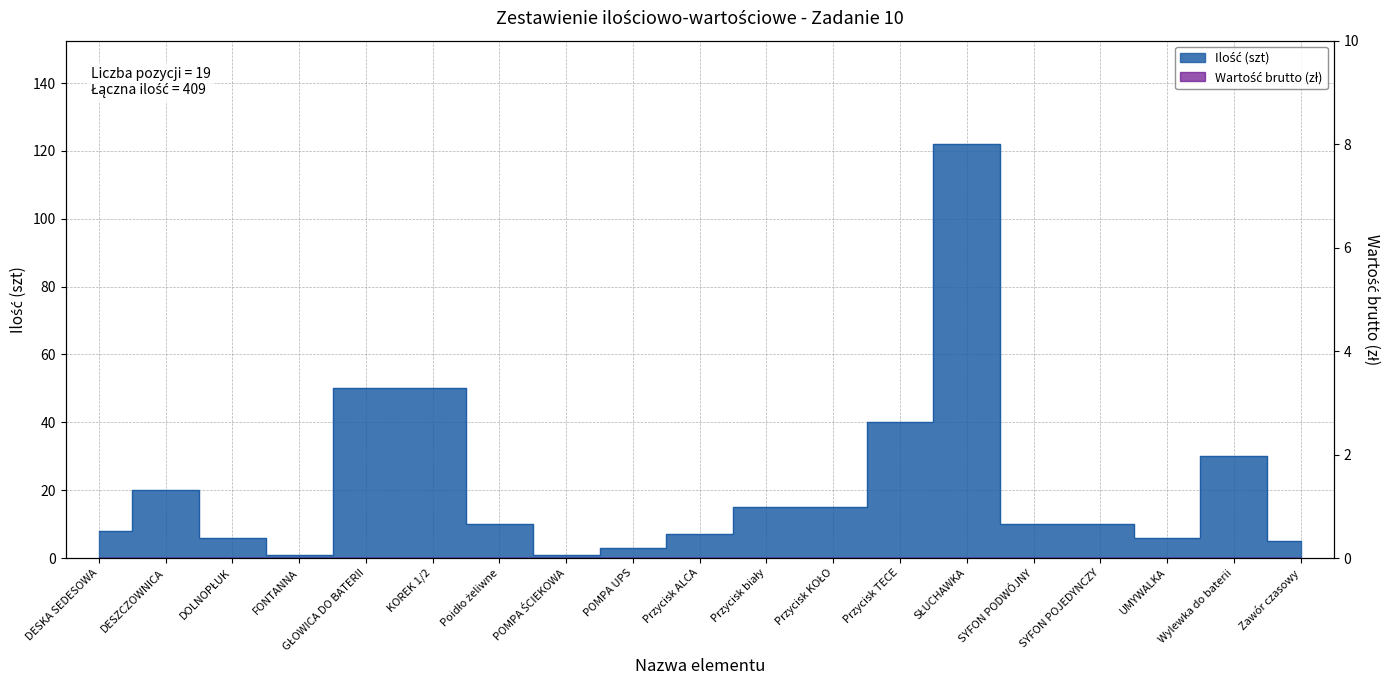

At which label does the data first exceed 10?

DESZCZOWNICA